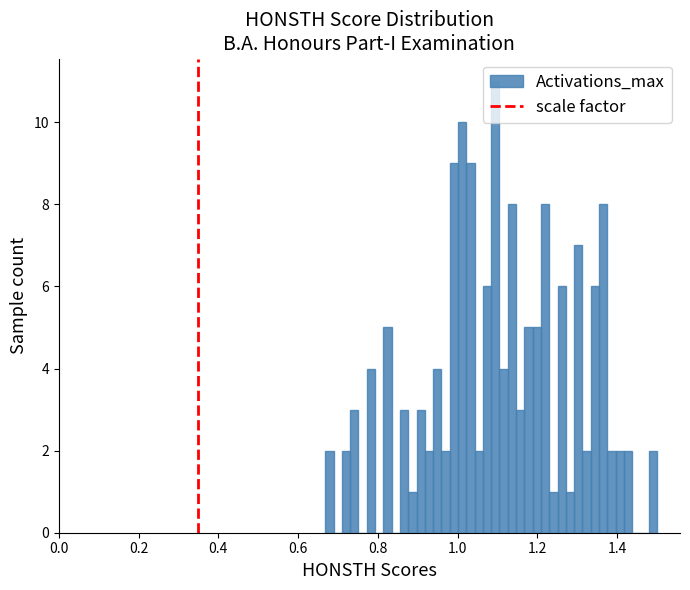

Around what value on the x-axis is the tallest bar? Give the approximate position of its centre, as read against the axis.

1.10